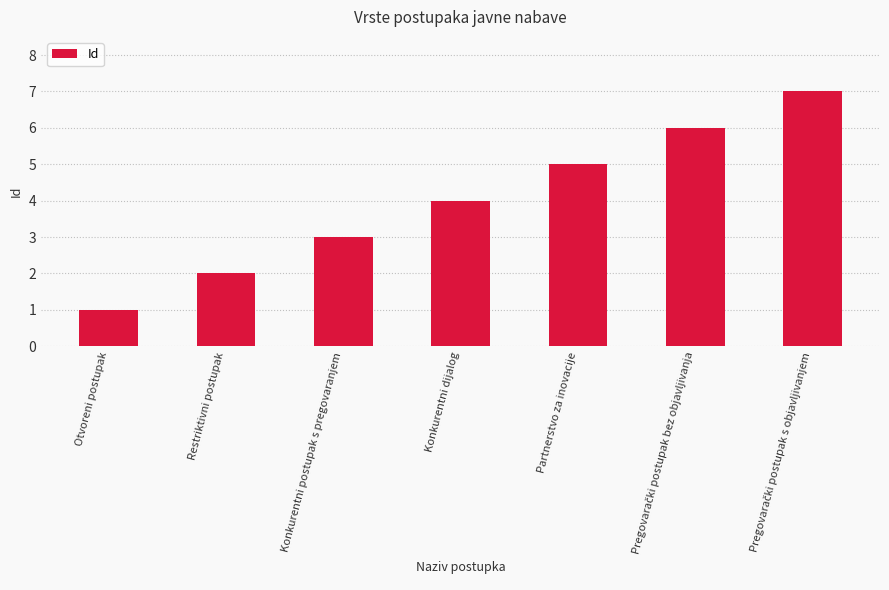

Is it true that the value at Partnerstvo za inovacije is 5?

True